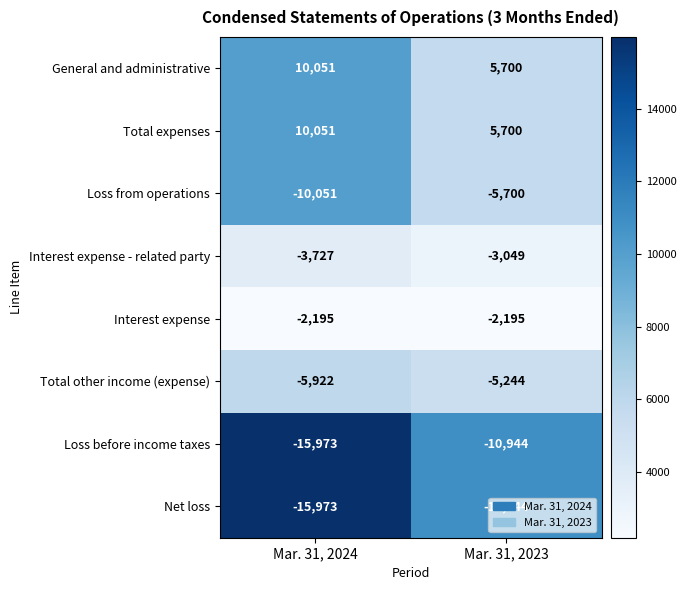

What is the spread (max minus min) of values at Mar. 31, 2024?

26024